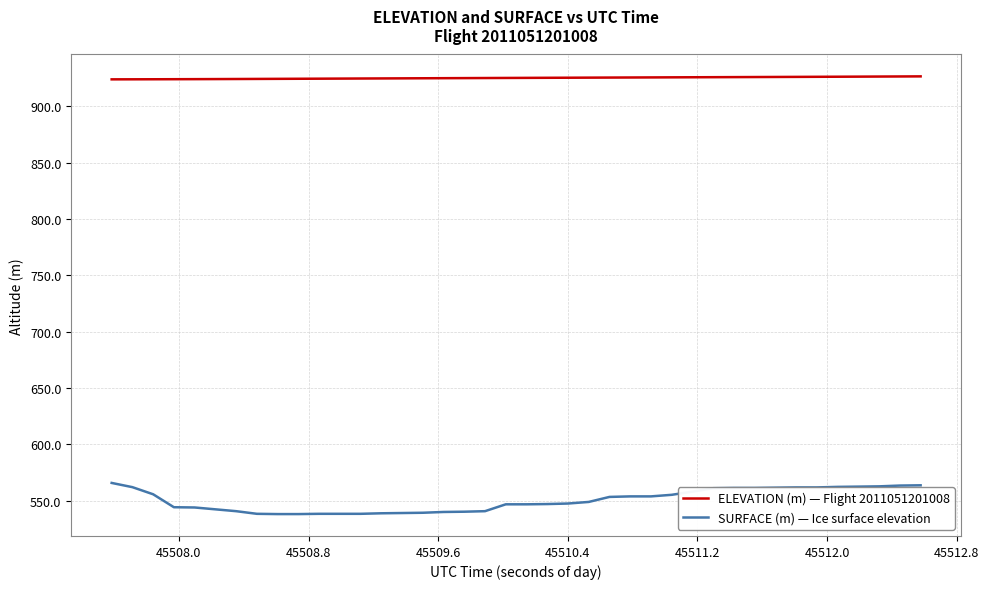

Which series has the largest range (max minus min)?

SURFACE (m) — Ice surface elevation